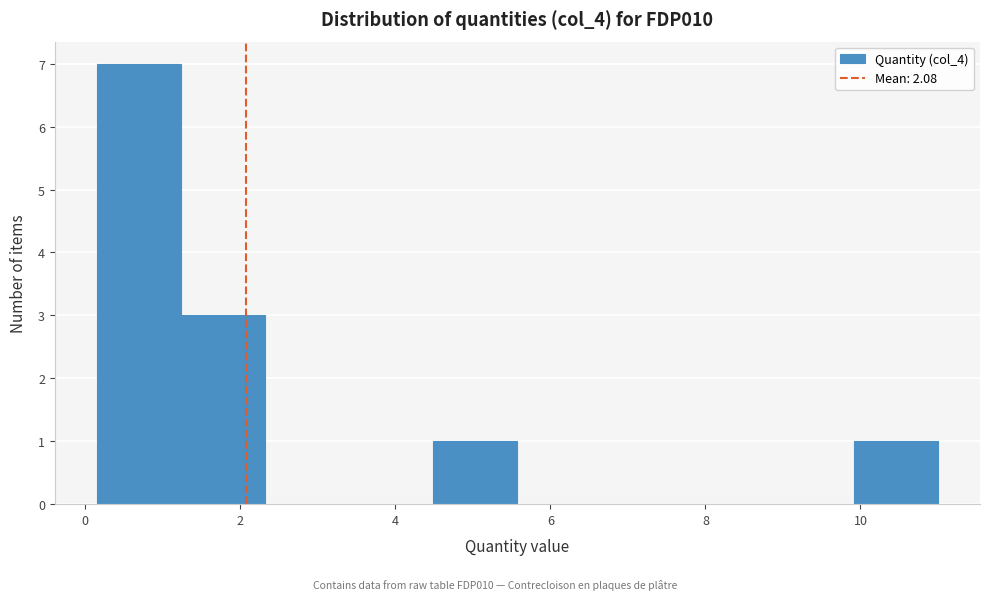

Reading left to right, list every bar in this chart as the range it spans on the x-axis followed by its height. Neither the bar edges nor the heights are printed on the chart, so give them approximately, as read against the axes.

0.2 to 1.2: 7
1.2 to 2.4: 3
2.4 to 3.4: 0
3.4 to 4.4: 0
4.4 to 5.6: 1
5.6 to 6.6: 0
6.6 to 7.8: 0
7.8 to 8.8: 0
8.8 to 10.0: 0
10.0 to 11.0: 1